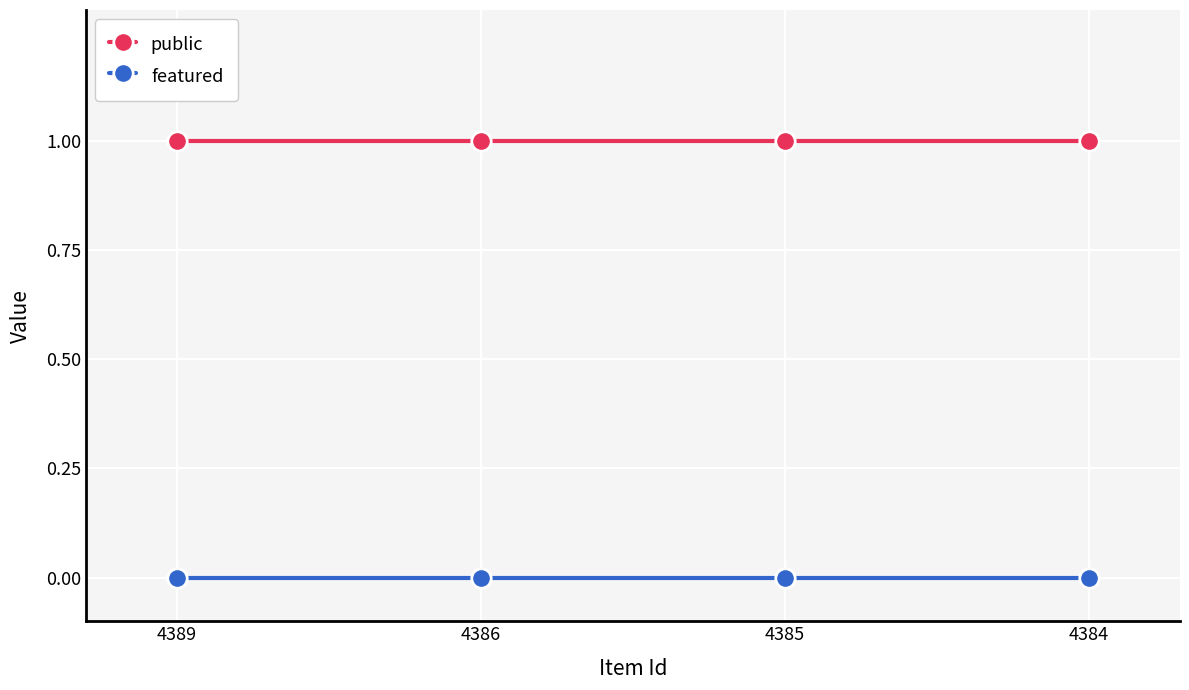

True or false: public has more than 2 interior local peaks.

False